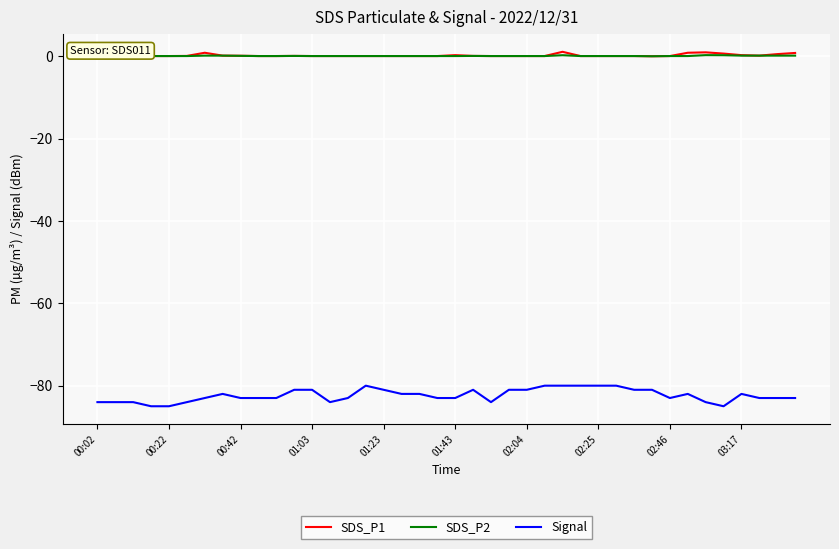

What is the maximum value for Signal?

-80.0